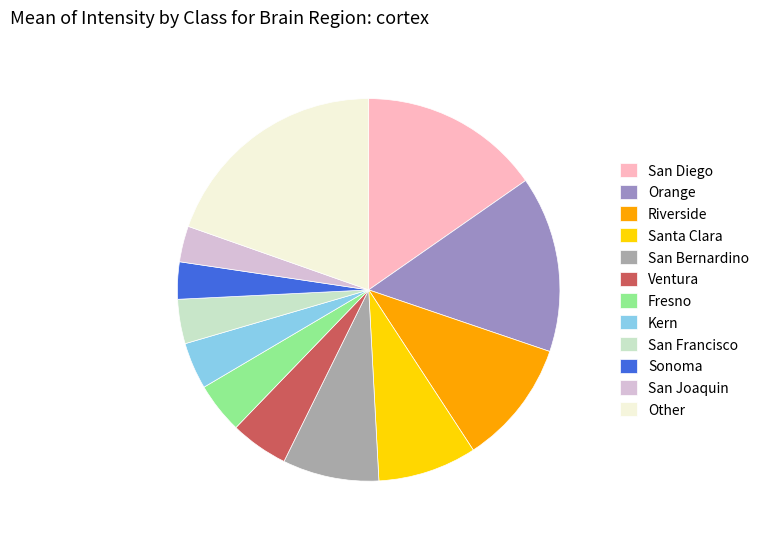

Which slice is the largest?

Other